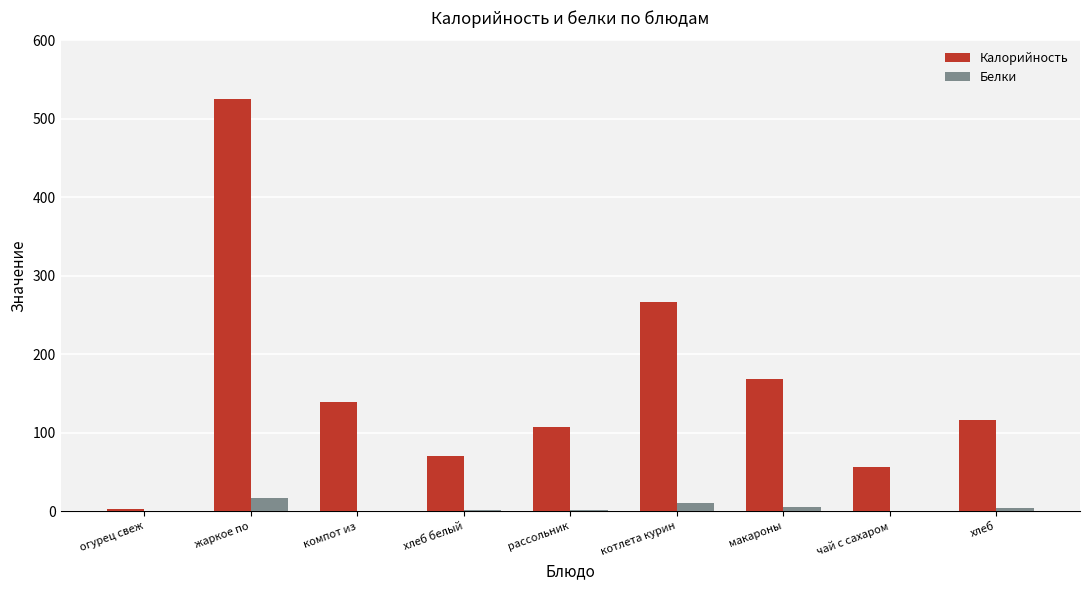

What is the total value across all series at хлеб белый?

72.5